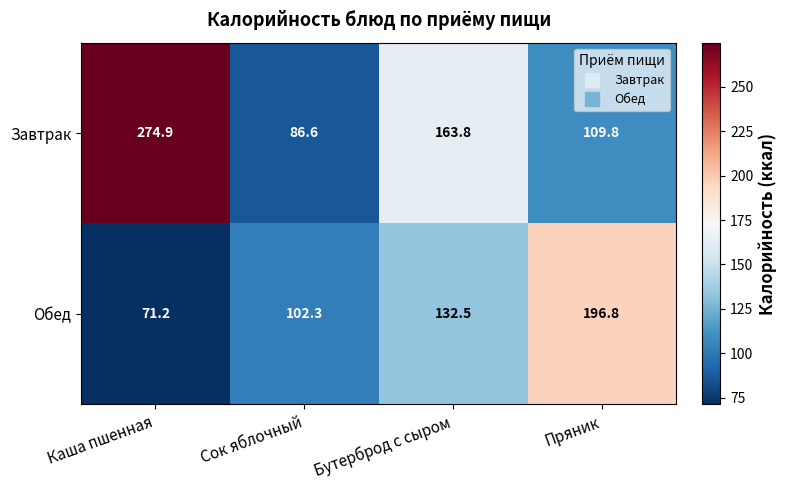

What is the total value across all series at Пряник?

306.6